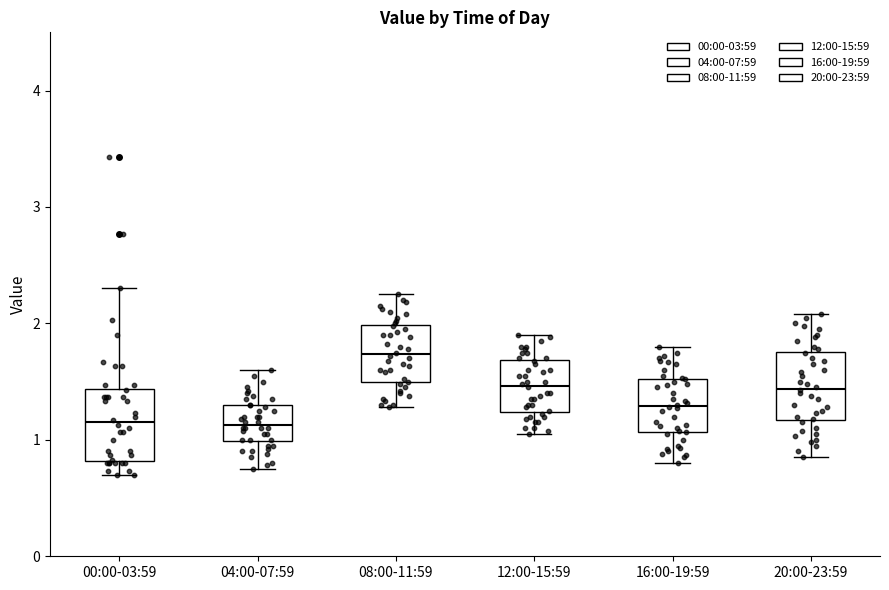

Which box's median line is the highest?

08:00-11:59